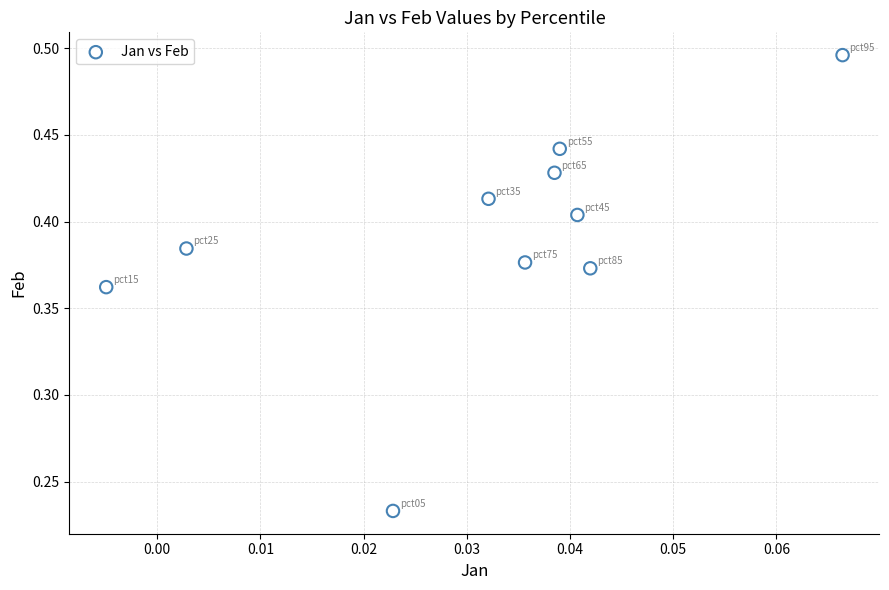

What is the range of Y values (max minus min)?

0.3